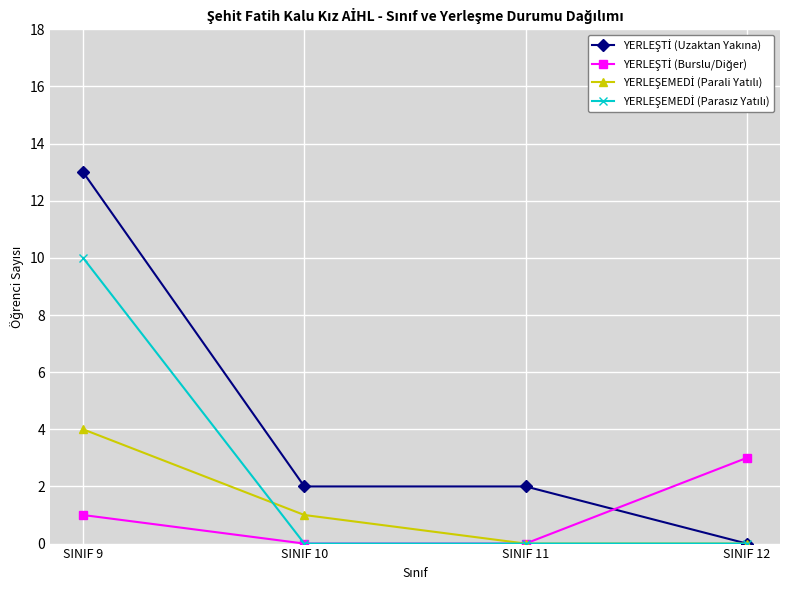

Is this an area chart (filled region under the line)?

No